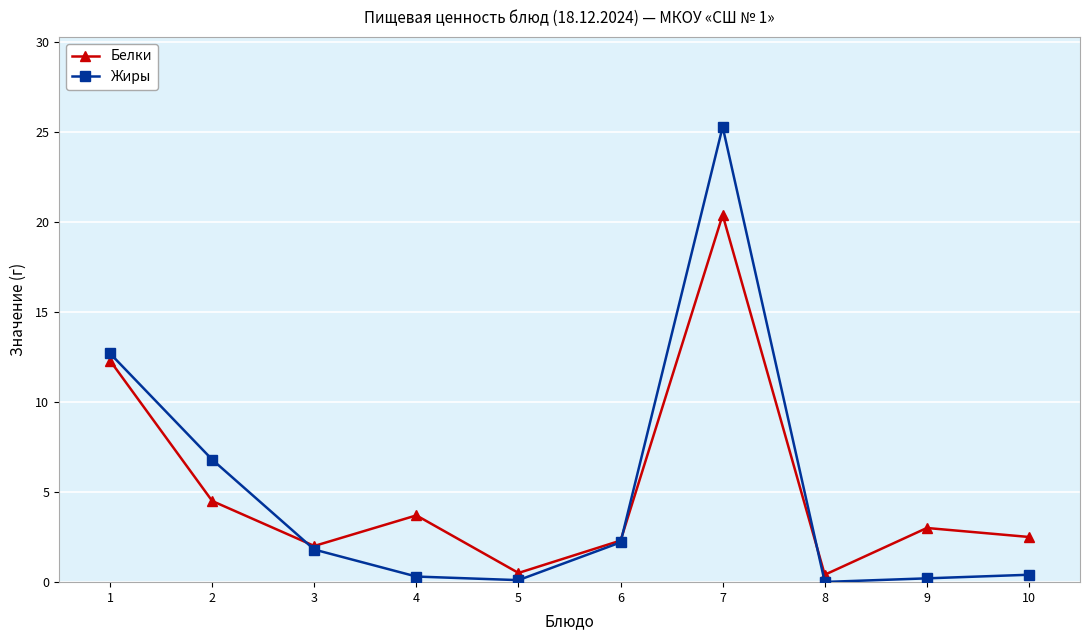

What is the sum of all Белки values?

51.6